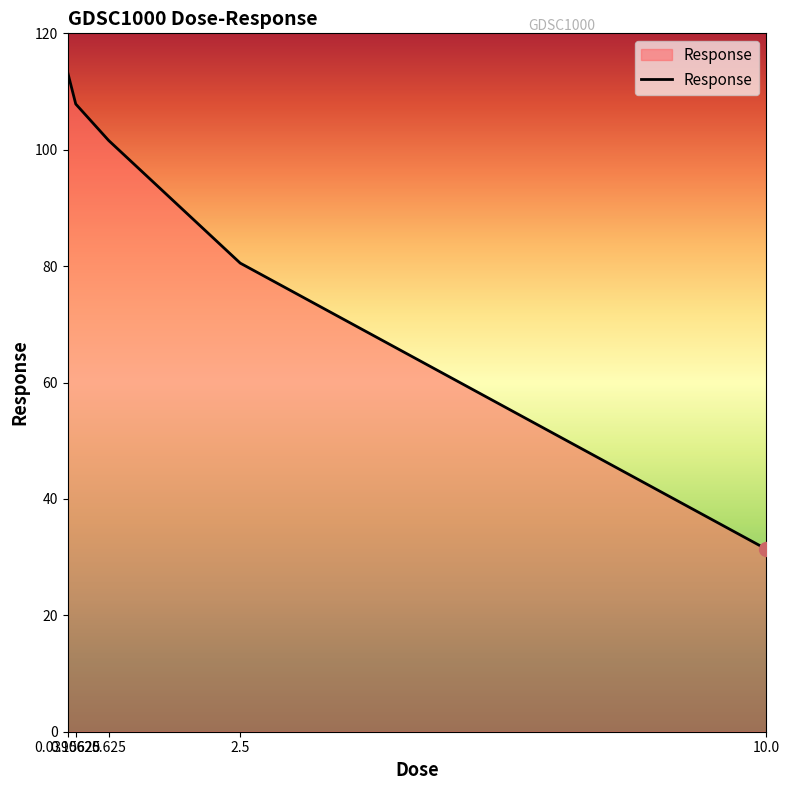

Approximately how many times larger is the value at 10.0 compared to 0.15625?

0.3